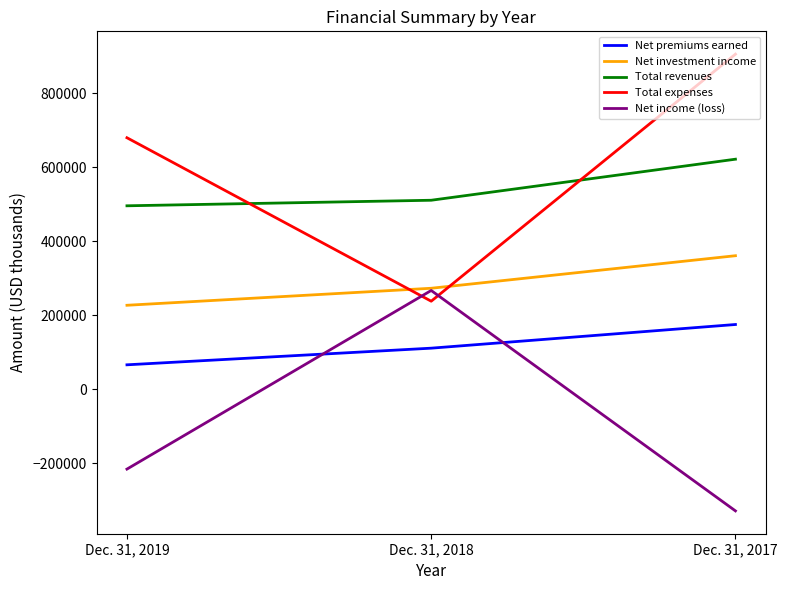

Which series has the largest range (max minus min)?

Total expenses